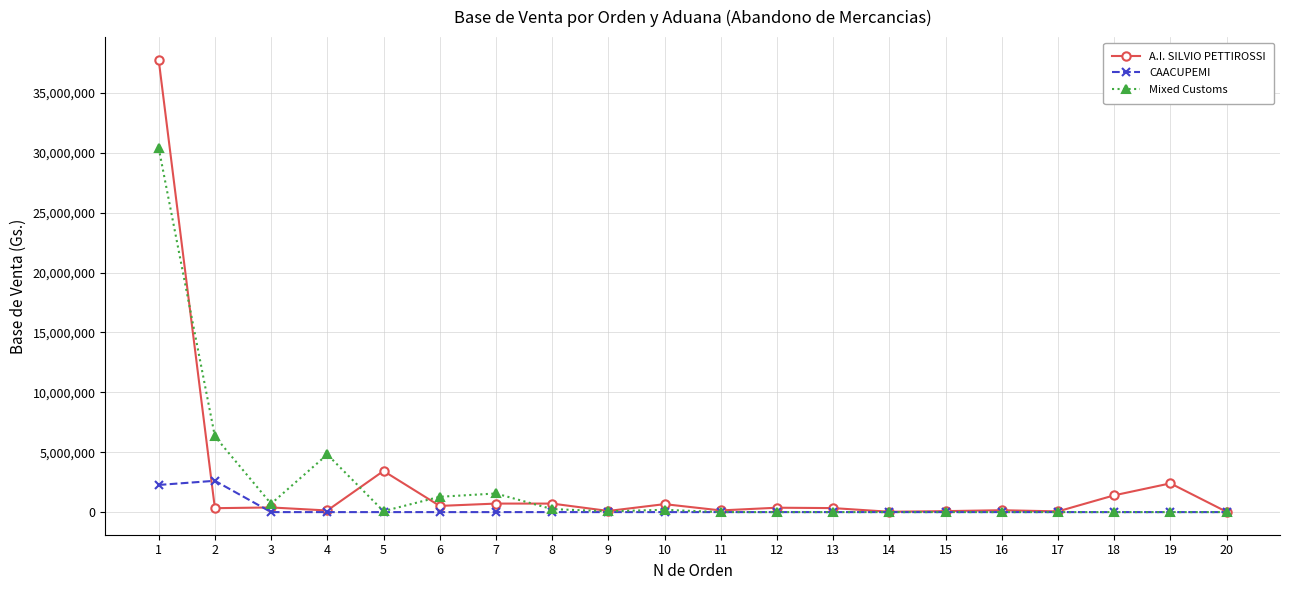

How many lines are shown in the chart?

3